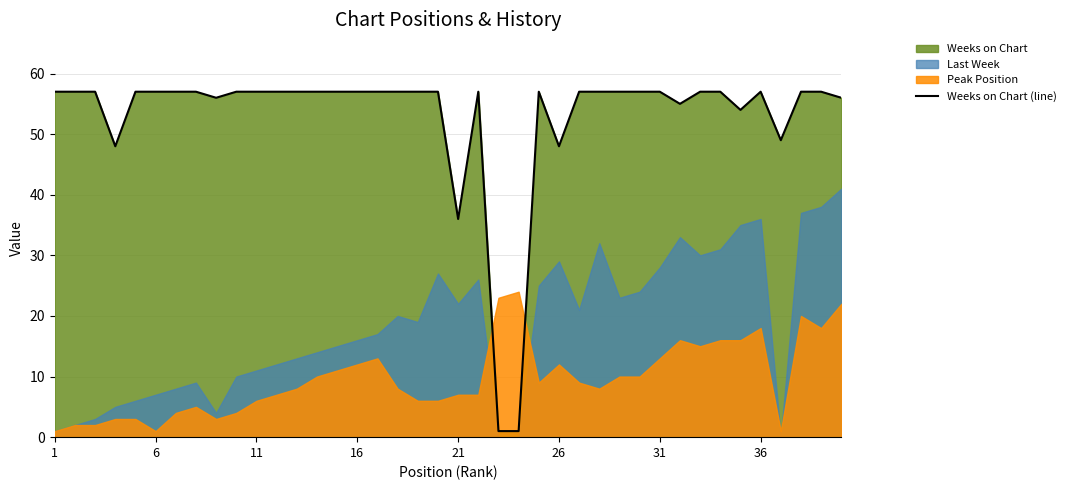

How many interior local valleys (lower than both neighbors) does the data have?

7